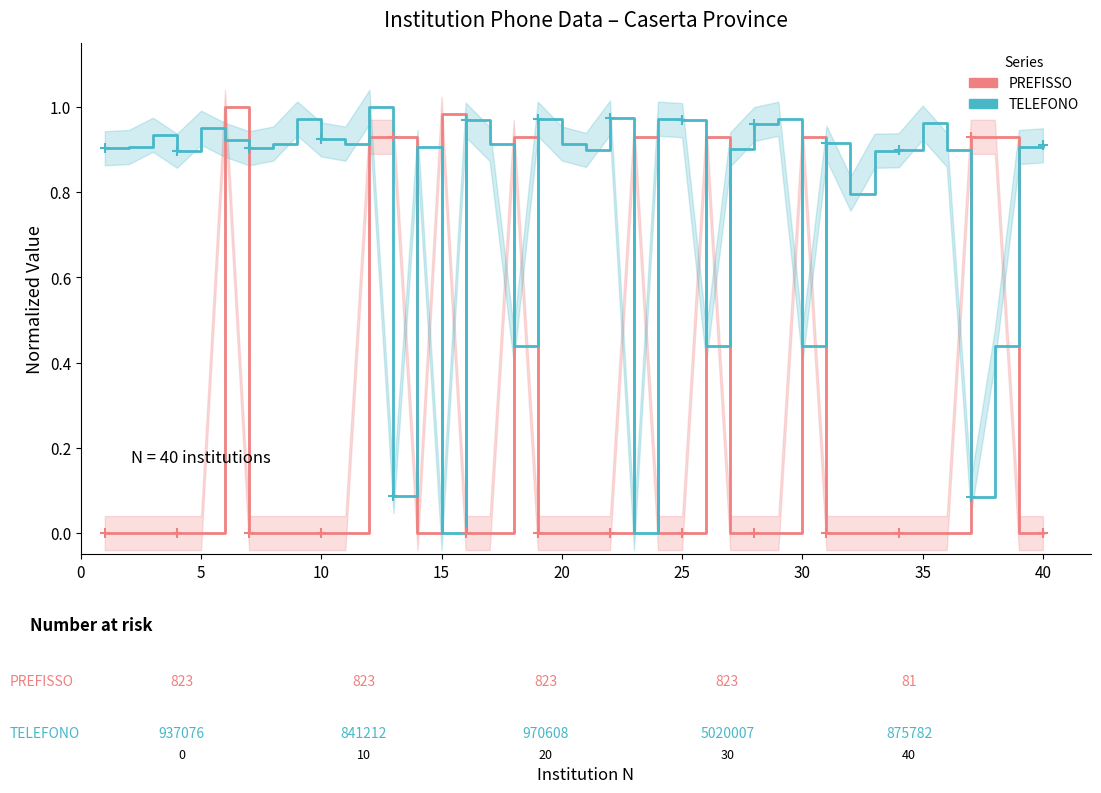

Rank the series by their maximum value, from highest to lowest.

PREFISSO, TELEFONO